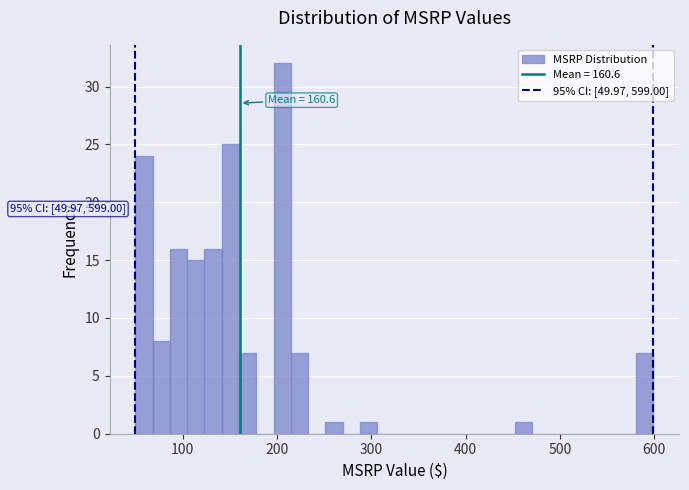

Around what value on the x-axis is the tallest bar? Give the approximate position of its centre, as read against the axis.

210